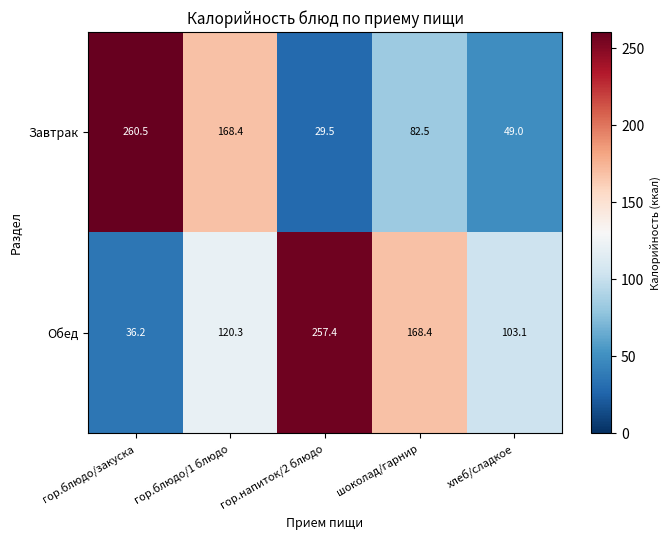

Which series has the largest range (max minus min)?

Завтрак